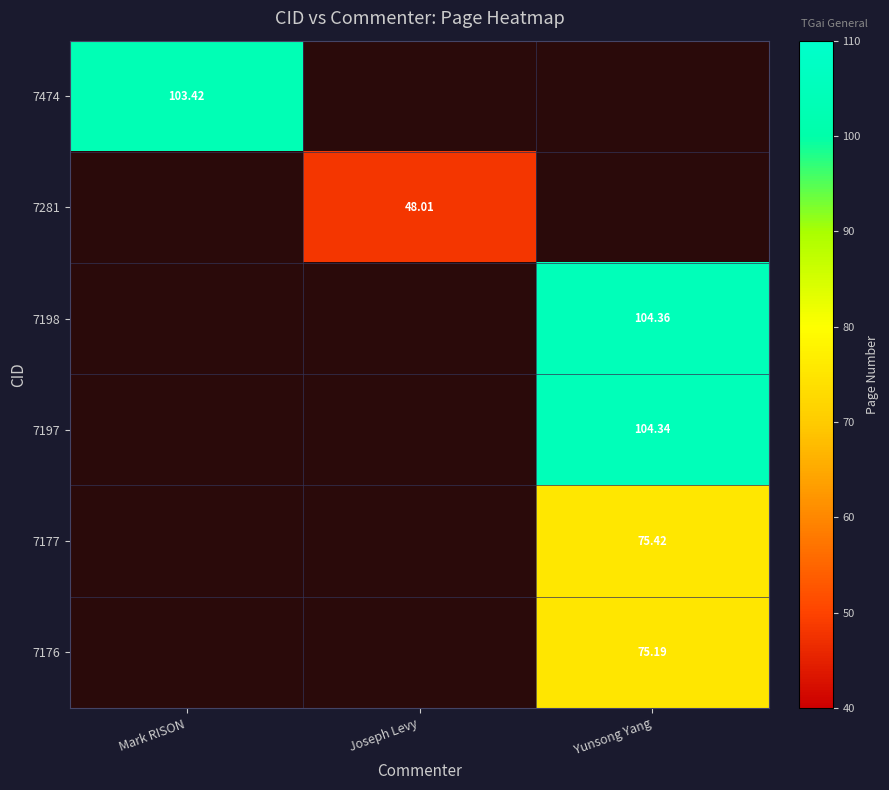

Is the value of 7197 at Yunsong Yang greater than the value of 7198 at Yunsong Yang?

No